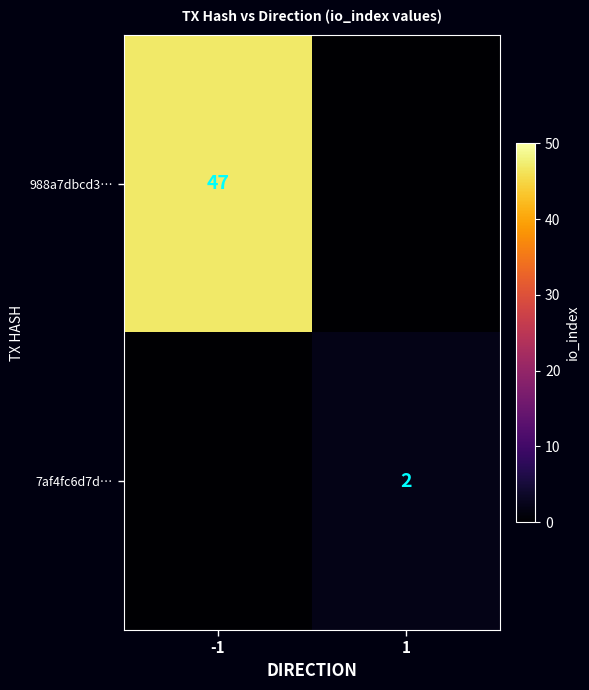

Is it true that 988a7dbcd3… equals 47 at -1?

True